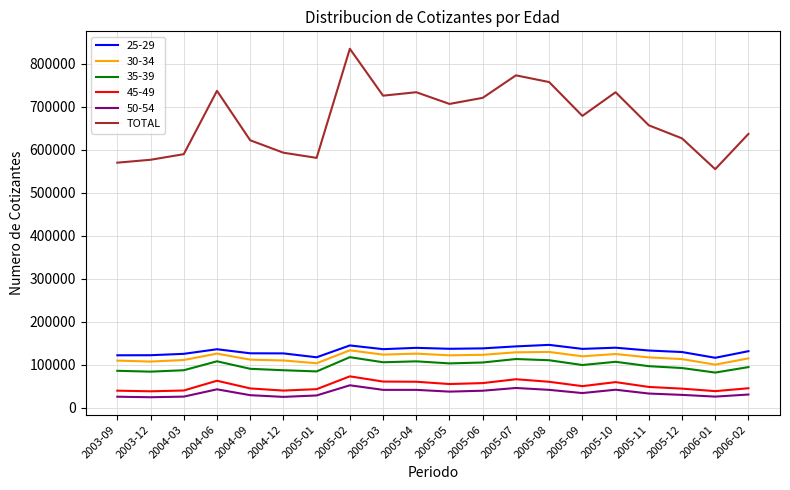

What is the difference between the maximum and minimum values in the 30-34 series?

33313